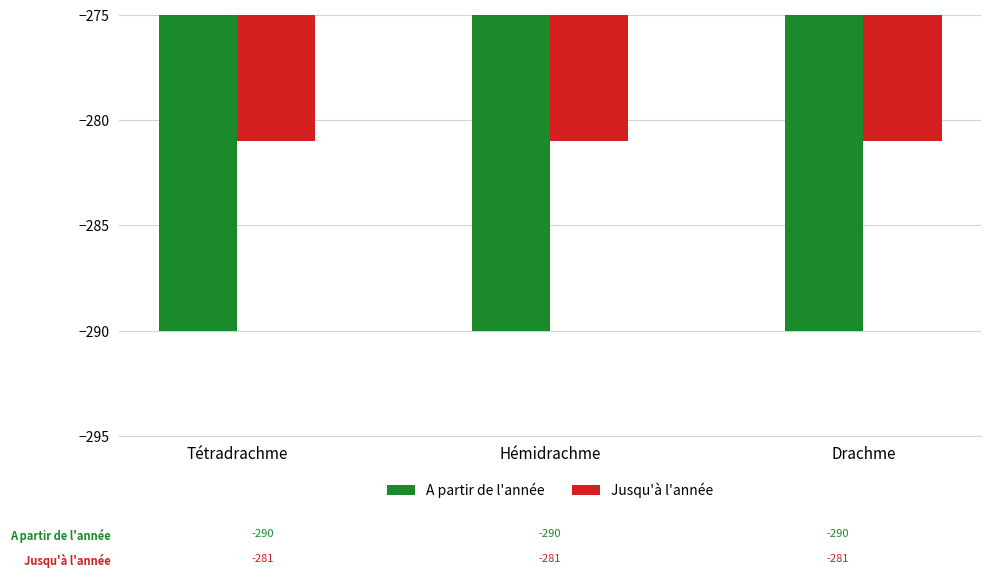

Is it true that Jusqu'à l'année equals -281 at Hémidrachme?

True